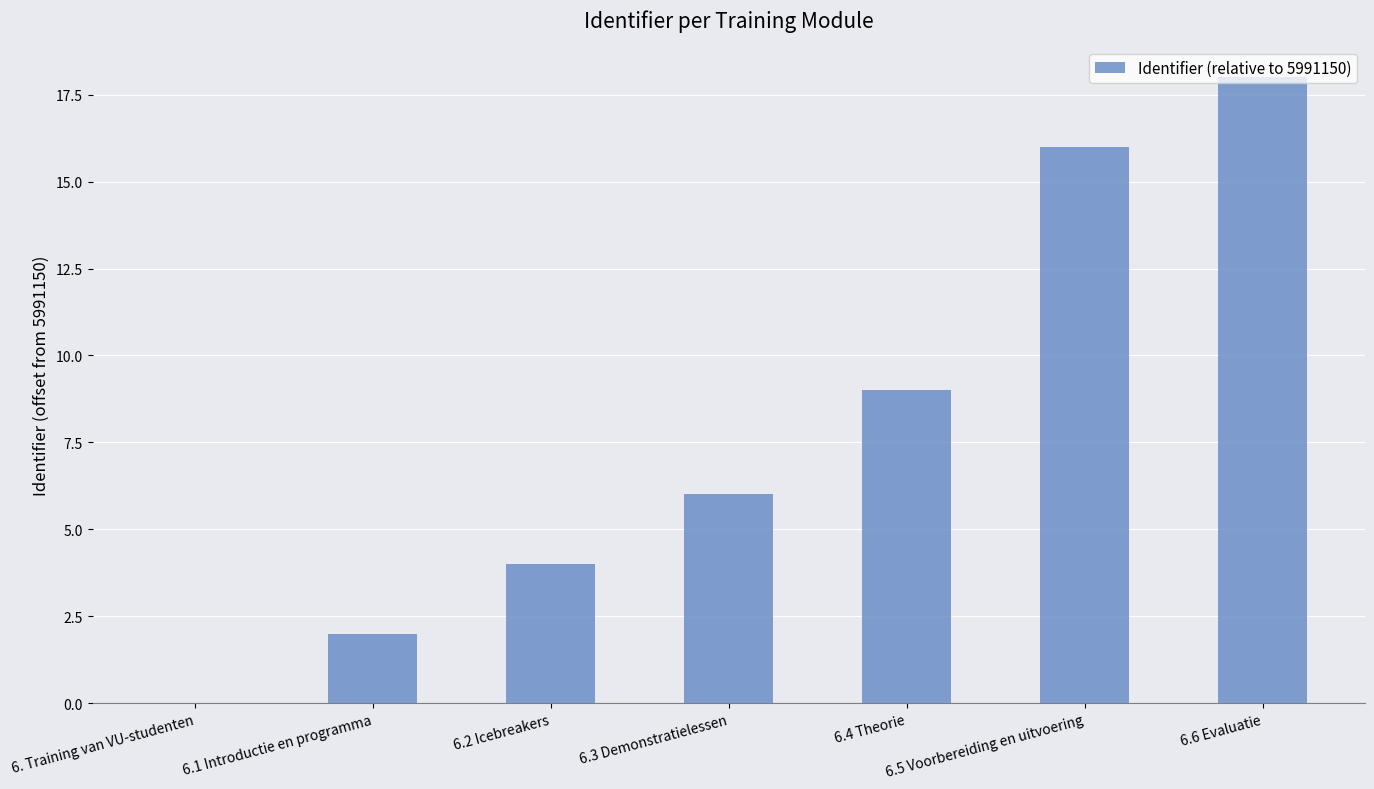

What is the change in value from 6.2 Icebreakers to 6.5 Voorbereiding en uitvoering?

+12